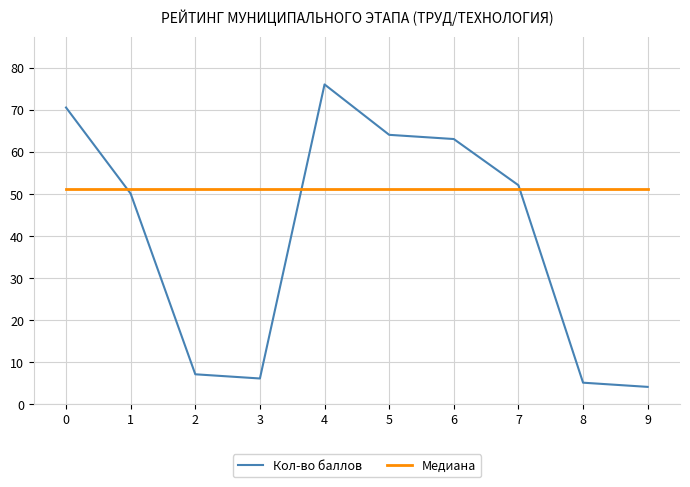

Which series changed the most between 6 and 7?

Кол-во баллов